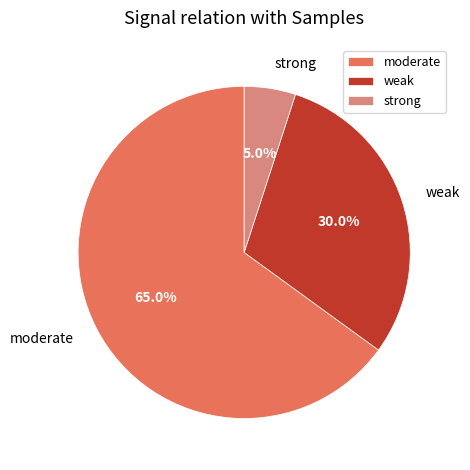

Count the number of slices in the pie.

3